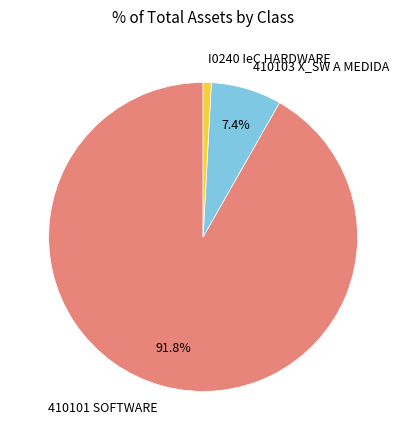

To the nearest percent, what is the combined percentage of 410101 SOFTWARE and 410103 X_SW A MEDIDA?

99%